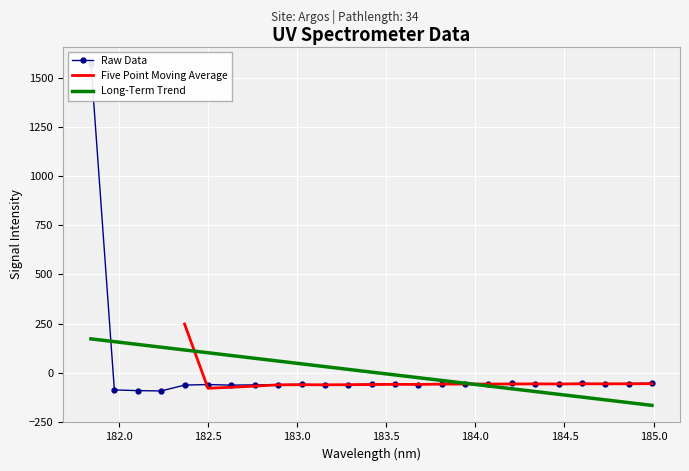

What is the minimum value for Five Point Moving Average?

-78.2